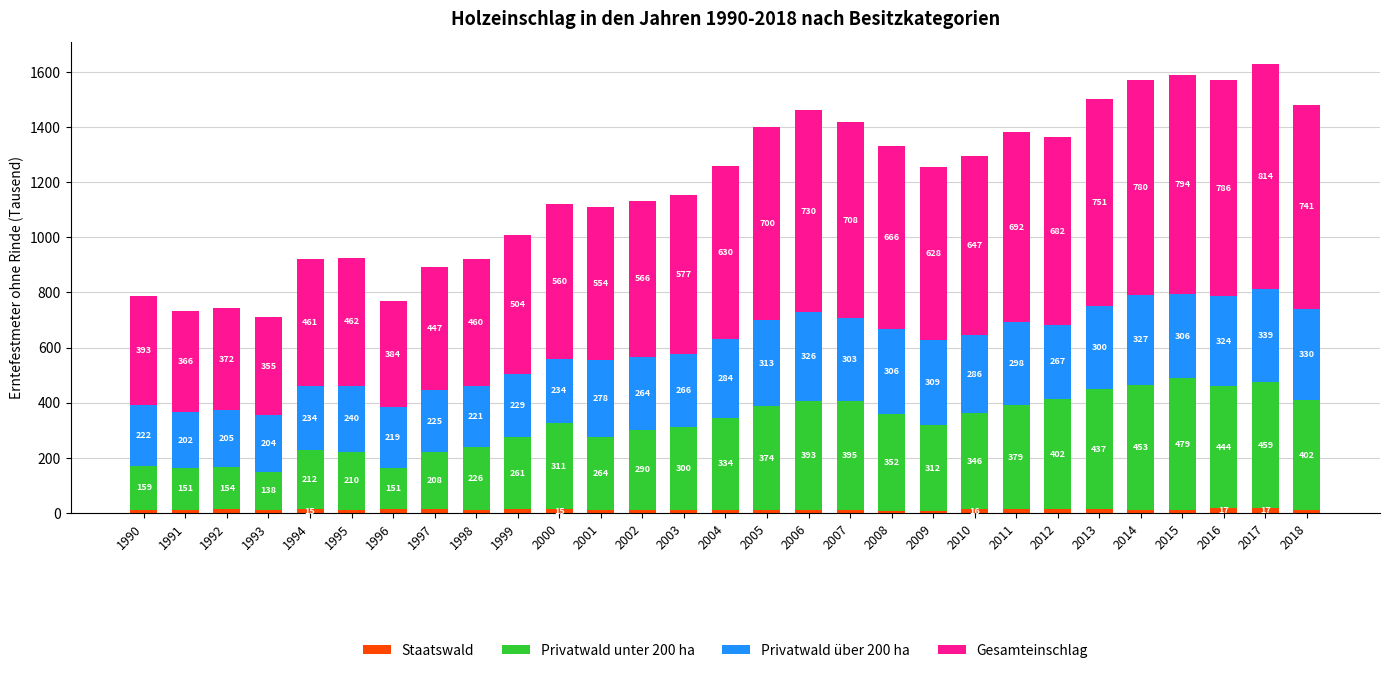

At which category is the sum across all series the highest?

2017